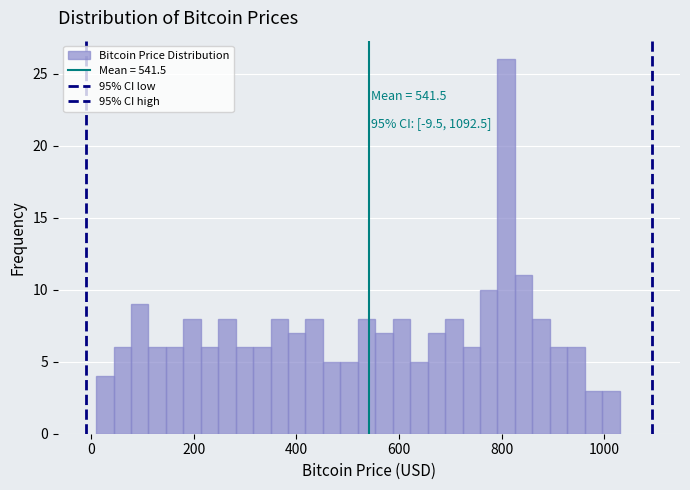

Read against the x-axis, roughly where is the centre of the tallest bar?

800